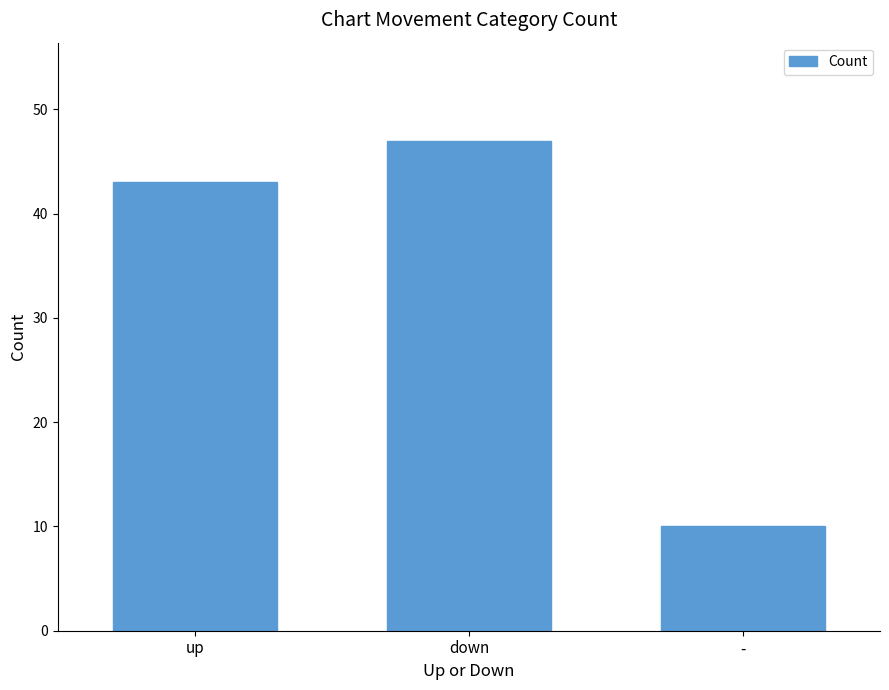

Which label corresponds to the smallest value in the chart?

-